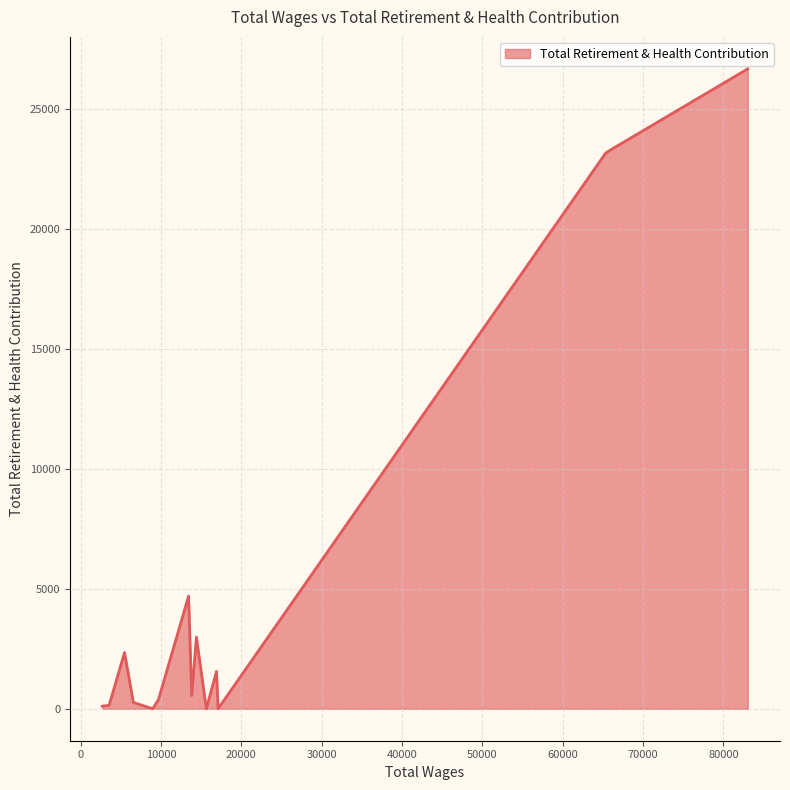

What is the greatest value displayed?

26660